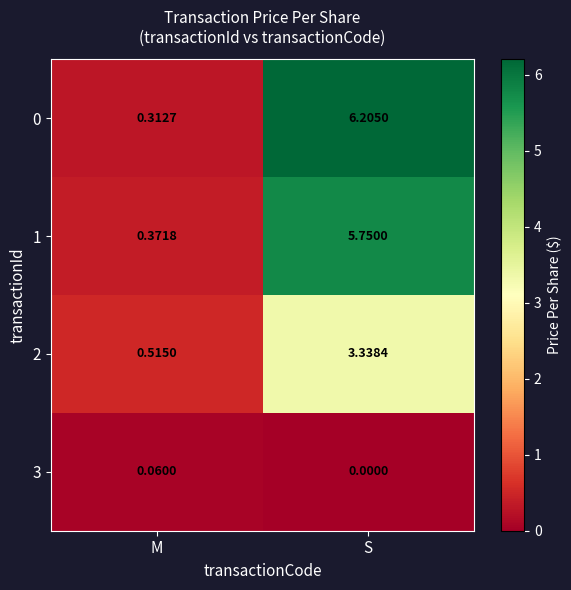

Where does the 2 series first go above 3?

S